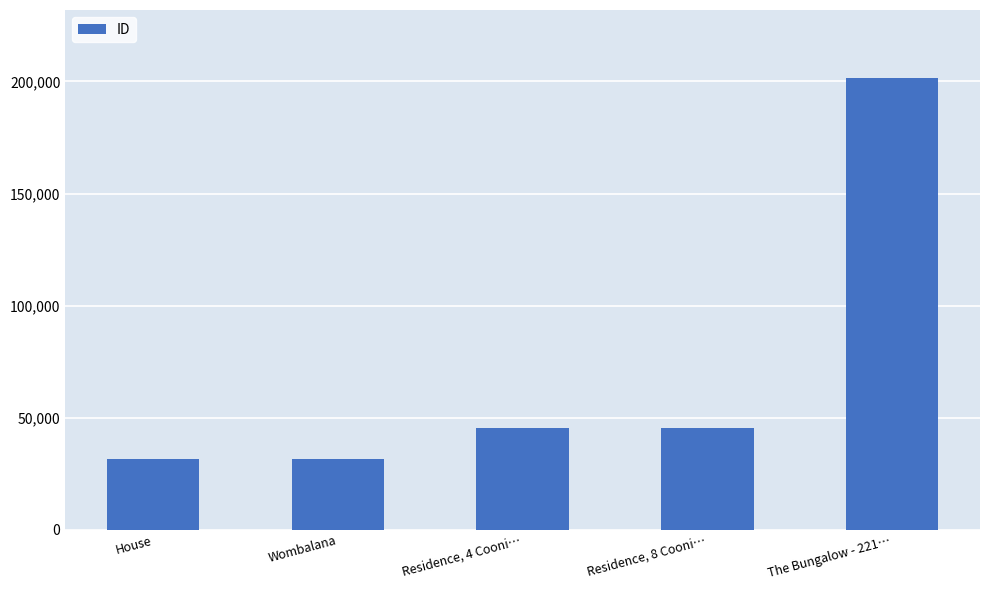

Which has a higher value, Residence, 8 Cooni… or The Bungalow - 221…?

The Bungalow - 221…